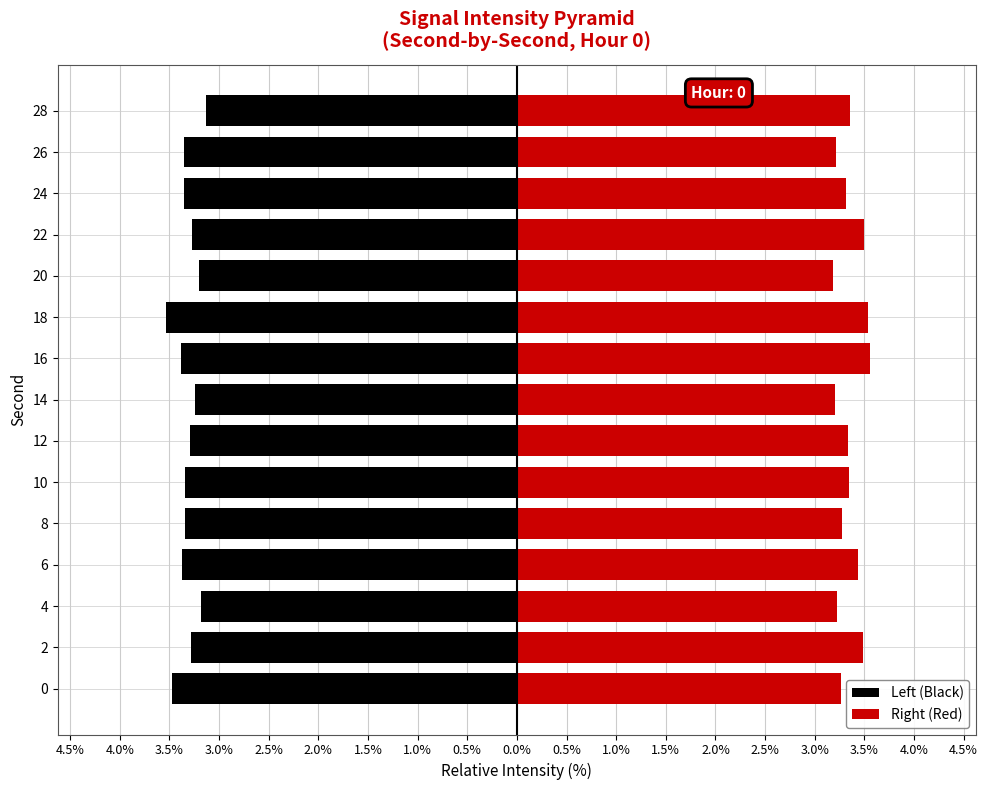

The Left (Black) series shows -1.4 at 22. True or false?

False